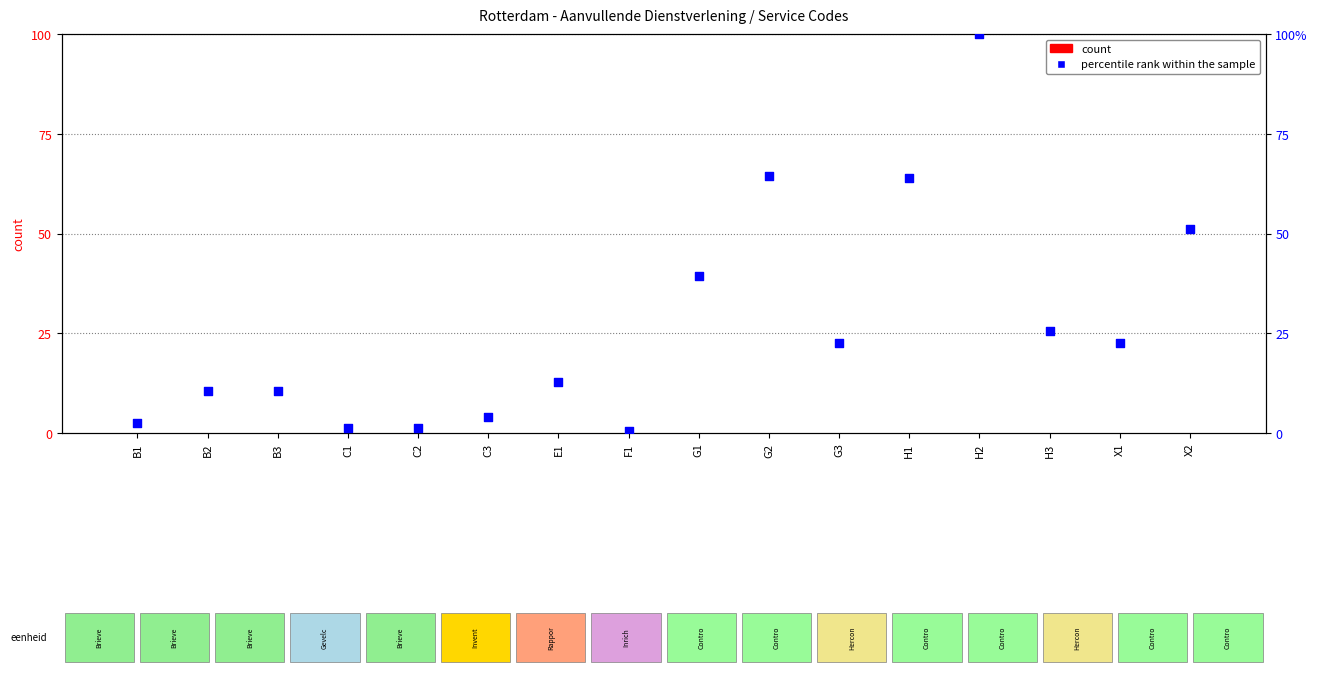

Is the value of percentile rank within the sample at G2 greater than the value of count at X1?

Yes